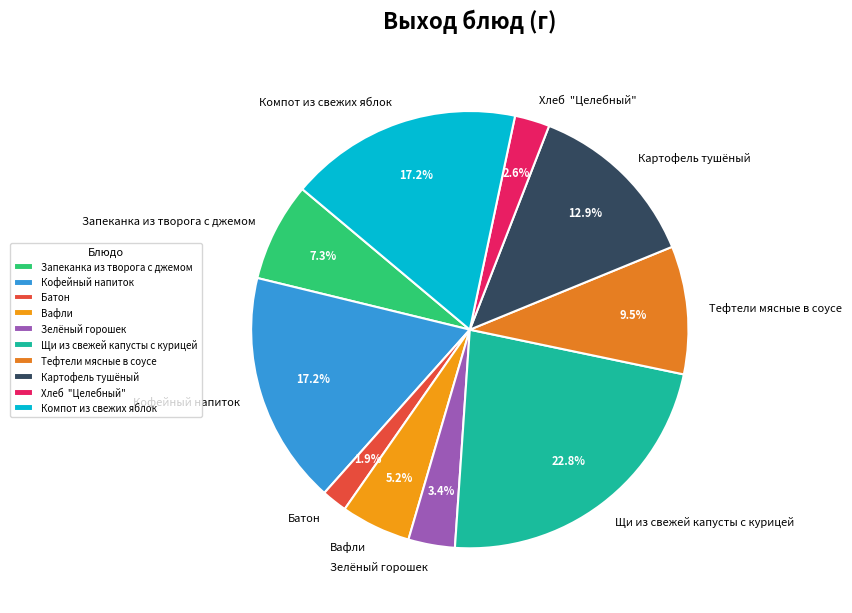

Do Запеканка из творога с джемом and Зелёный горошек together represent more than half of the pie?

No